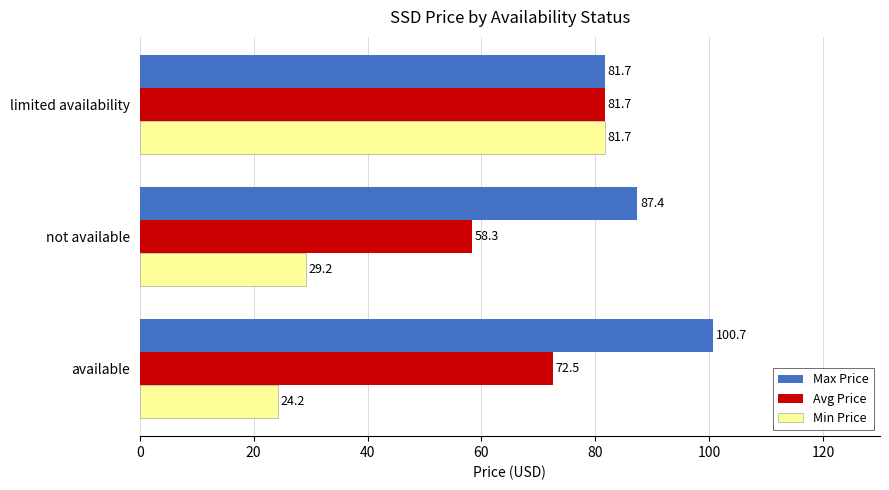

Rank the categories by Min Price value from highest to lowest.

limited availability, not available, available